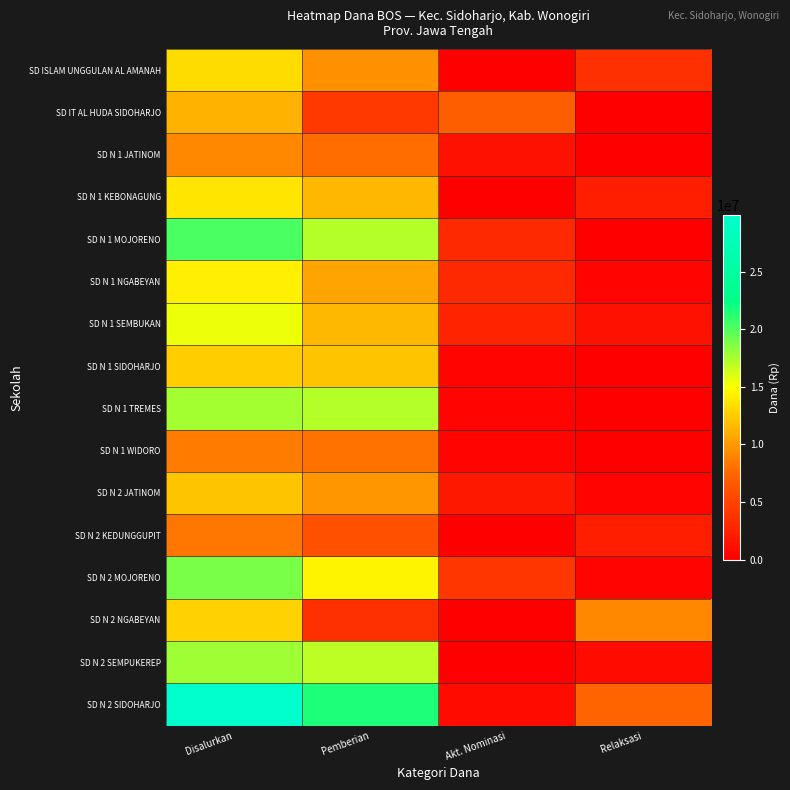

What is the difference between the highest and lowest values at Disalurkan?

21600000